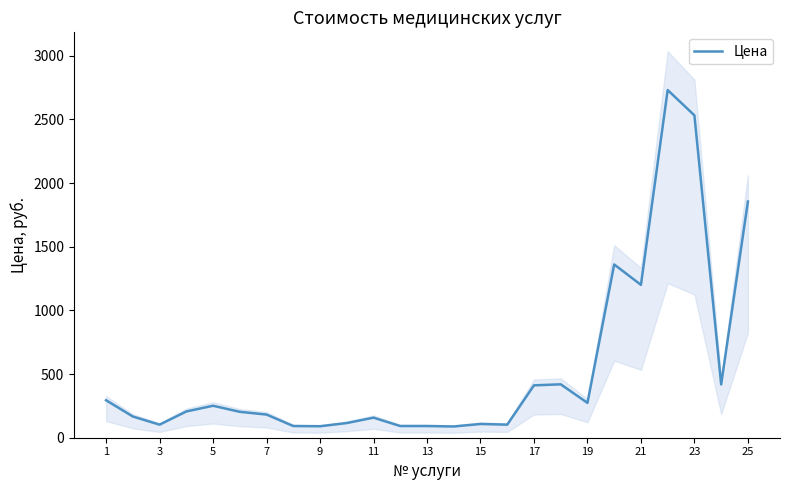

Reading right to left, transcribe all the data shown in this chart.

1854.9	418.5	2531.7	2730.6	1200.6	1360.8	273.6	419.4	411.3	102.6	108.0	88.2	91.8	91.8	157.5	115.2	90.0	91.8	181.8	203.4	251.1	206.1	102.6	166.5	294.3